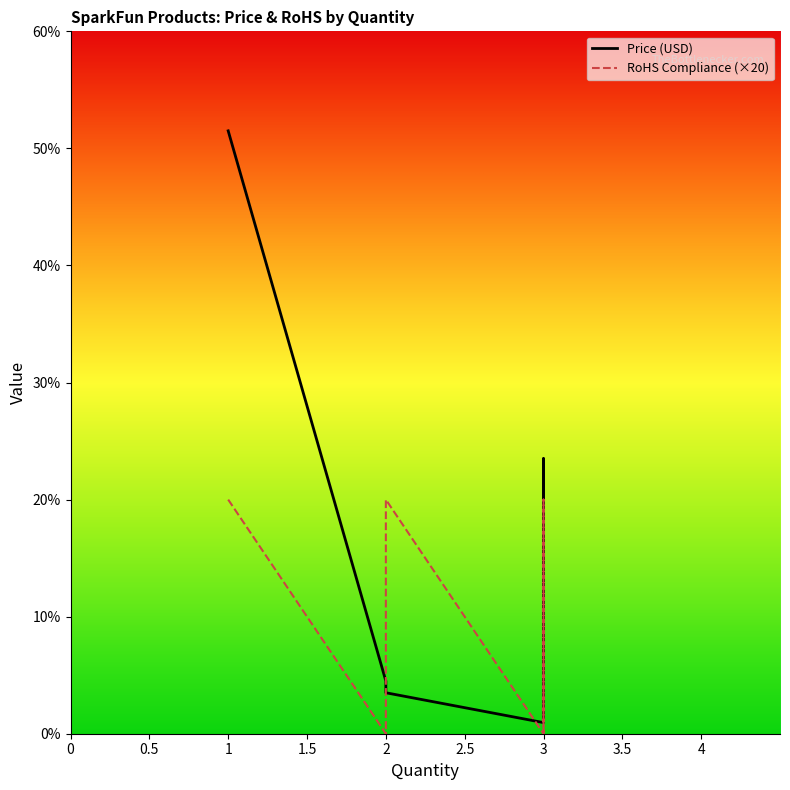

True or false: RoHS Compliance has more than 0 points higher than both neighbors.

True